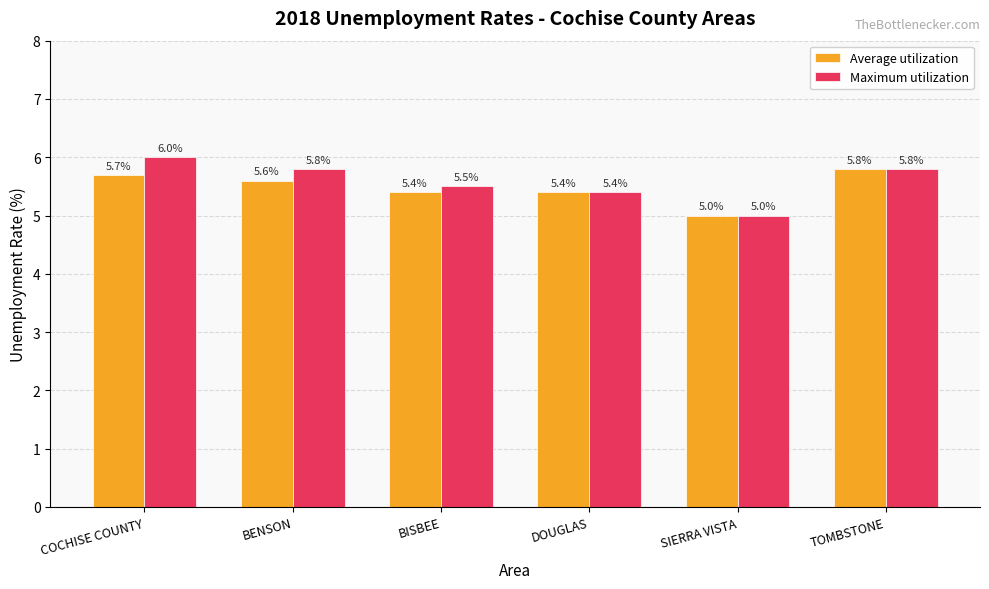

Is it true that Maximum utilization equals 9.1 at COCHISE COUNTY?

False